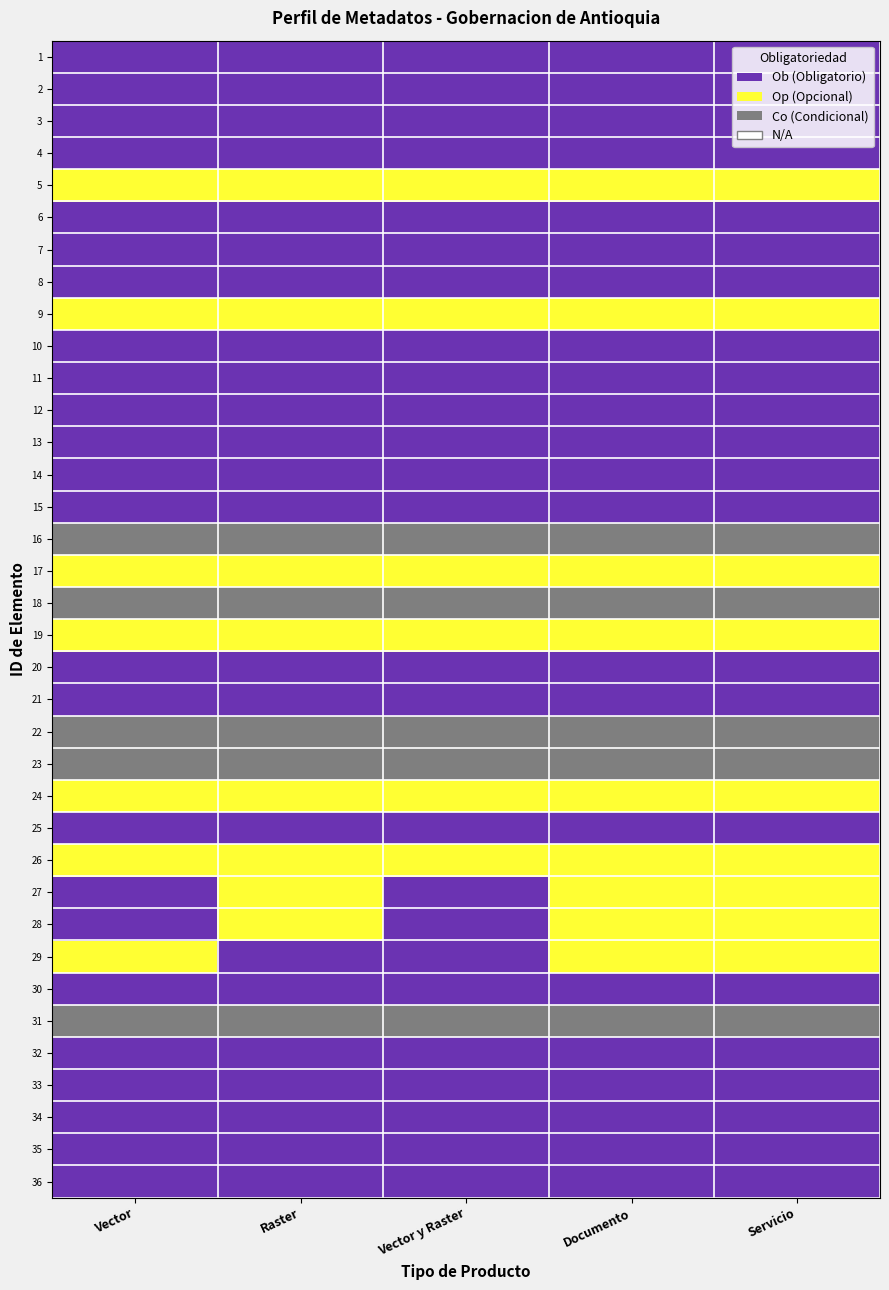

Reading left to right, list all the values displayed in this chart.

Vector: 1	1	1	1	0	1	1	1	0	1	1	1	1	1	1	2	0	2	0	1	1	2	2	0	1	0	1	1	0	1	2	1	1	1	1	1
Raster: 1	1	1	1	0	1	1	1	0	1	1	1	1	1	1	2	0	2	0	1	1	2	2	0	1	0	0	0	1	1	2	1	1	1	1	1
Vector y Raster: 1	1	1	1	0	1	1	1	0	1	1	1	1	1	1	2	0	2	0	1	1	2	2	0	1	0	1	1	1	1	2	1	1	1	1	1
Documento: 1	1	1	1	0	1	1	1	0	1	1	1	1	1	1	2	0	2	0	1	1	2	2	0	1	0	0	0	0	1	2	1	1	1	1	1
Servicio: 1	1	1	1	0	1	1	1	0	1	1	1	1	1	1	2	0	2	0	1	1	2	2	0	1	0	0	0	0	1	2	1	1	1	1	1